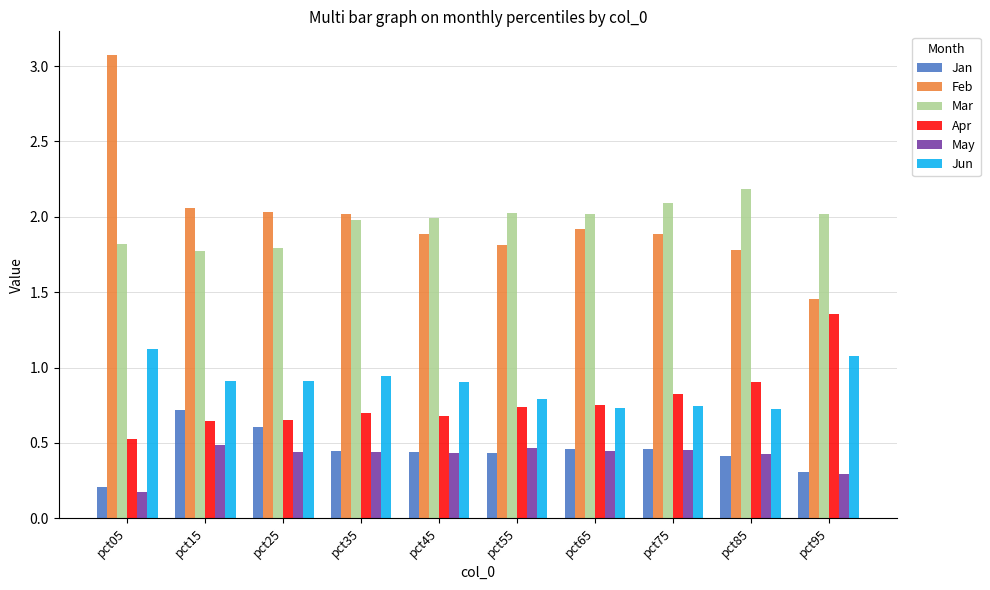

At which category is the sum across all series the highest?

pct05